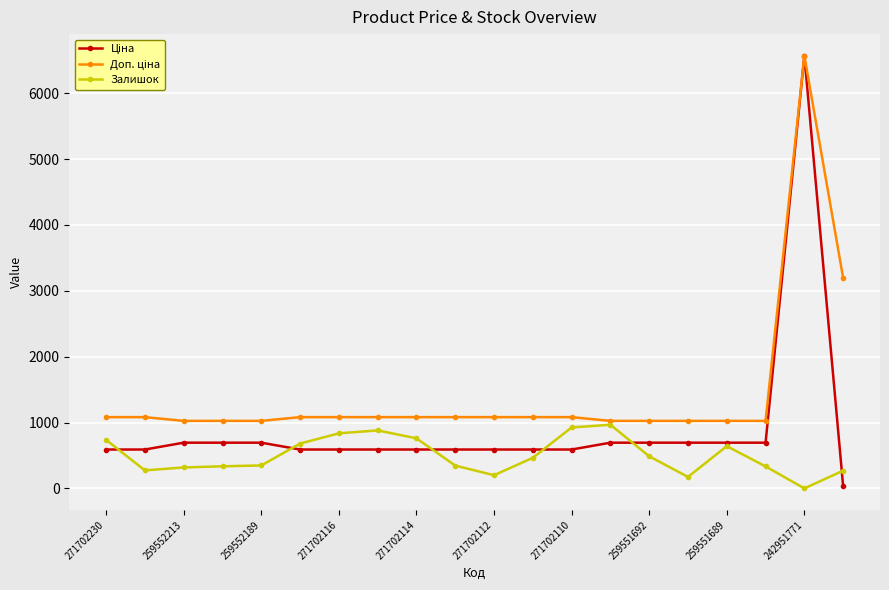

What is the maximum value for Залишок?

966.0